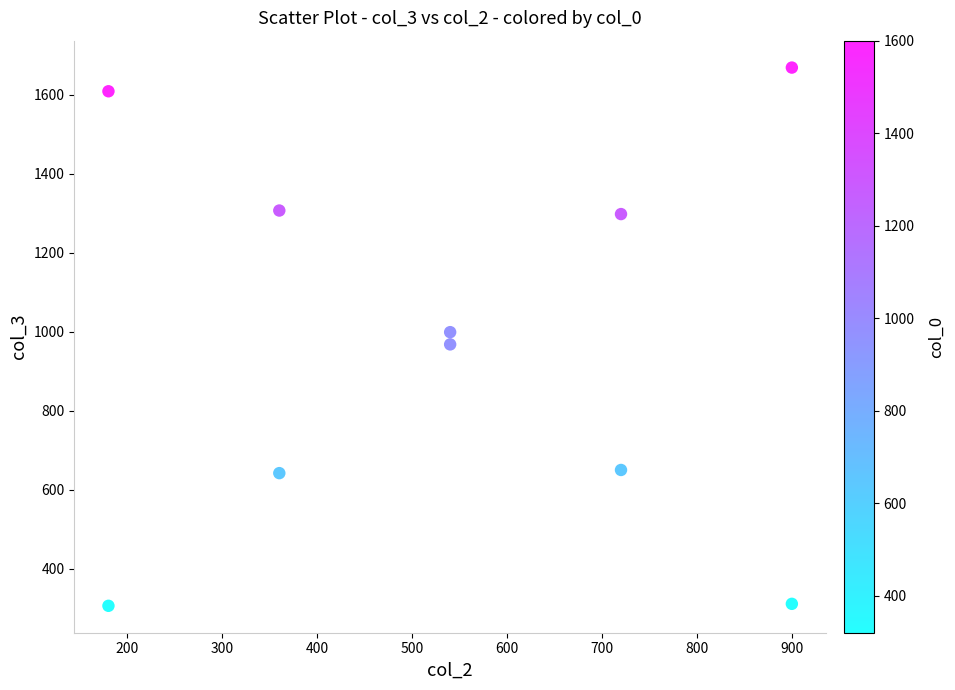

What is the average X value?

540